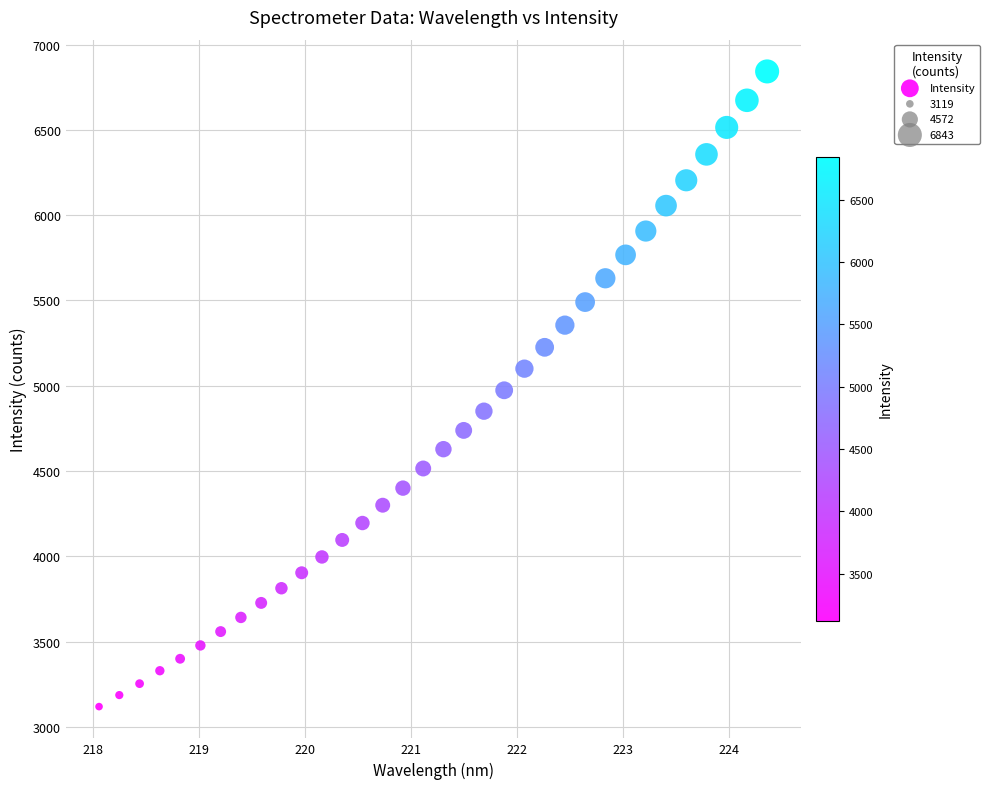

What is the range of X values (max minus min)?

6.3